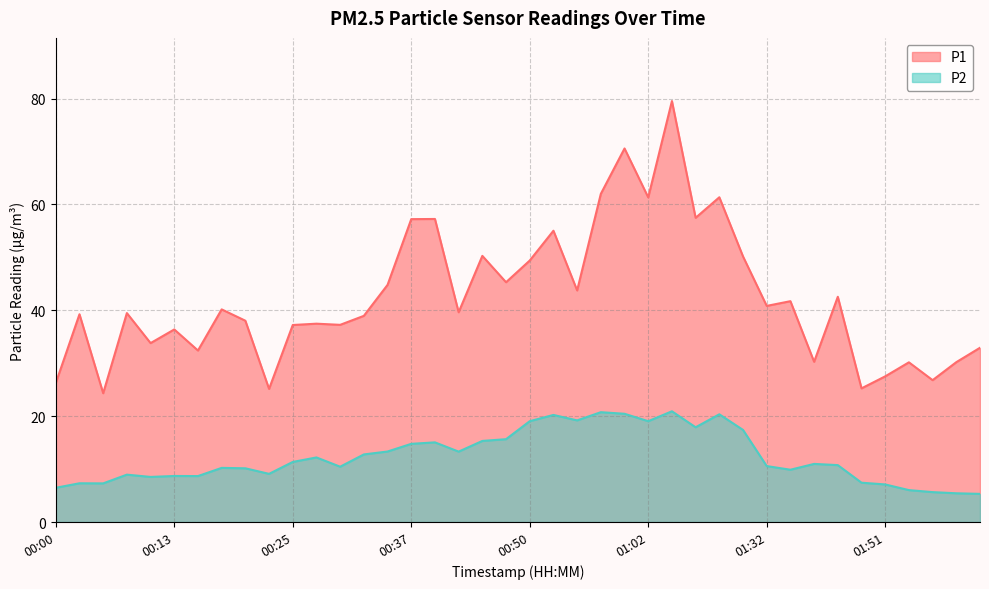

True or false: P2 and P1 cross at least once.

False